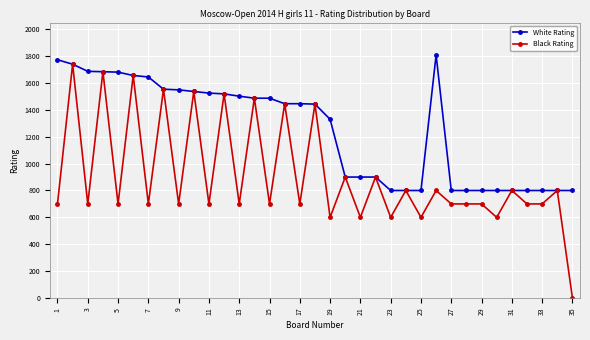

Which series has the largest total across all categories?

White Rating